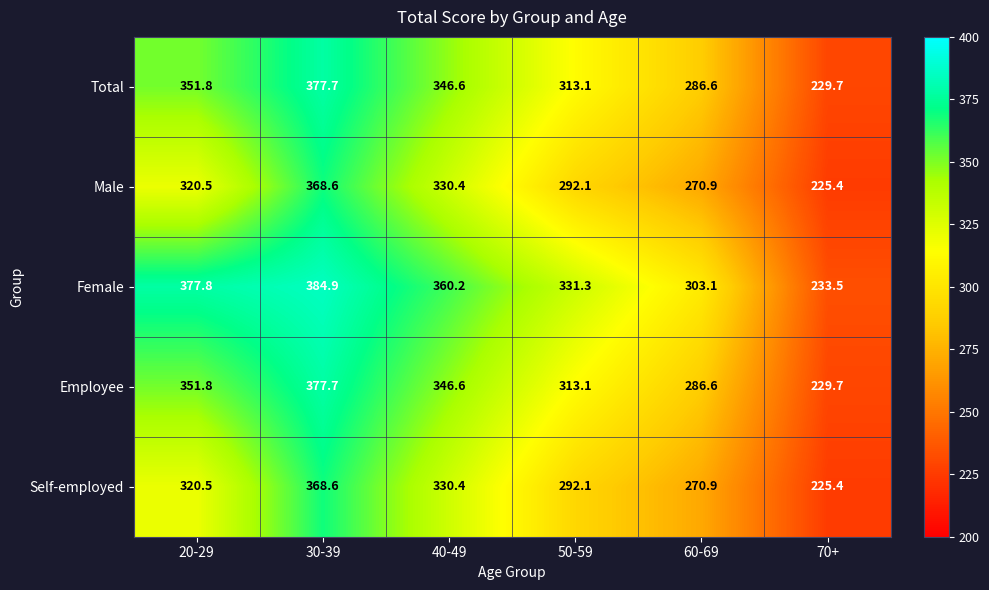

Which series changed the most between 20-29 and 70+?

Female